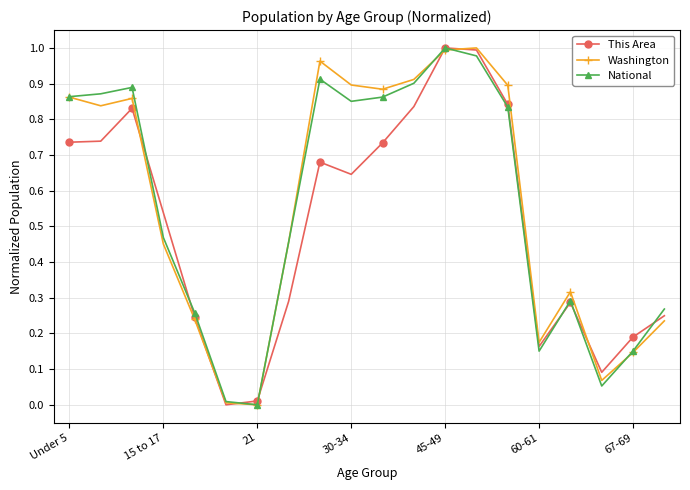

How many interior local peaks does the This Area series have?

4